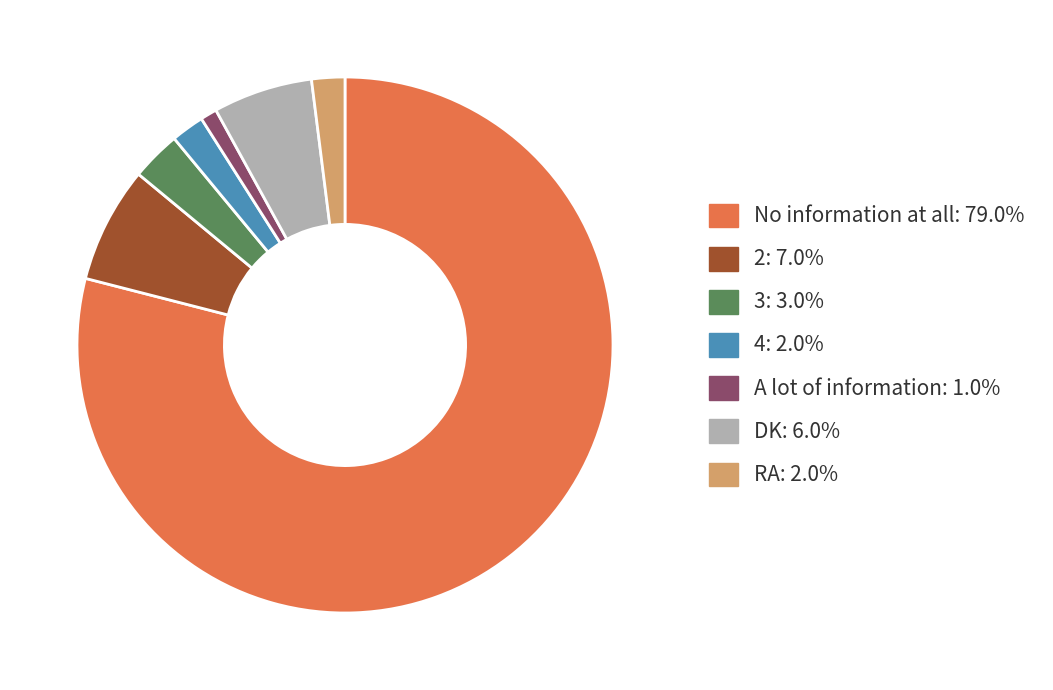

Approximately how many times larger is the value at RA compared to DK?

0.3